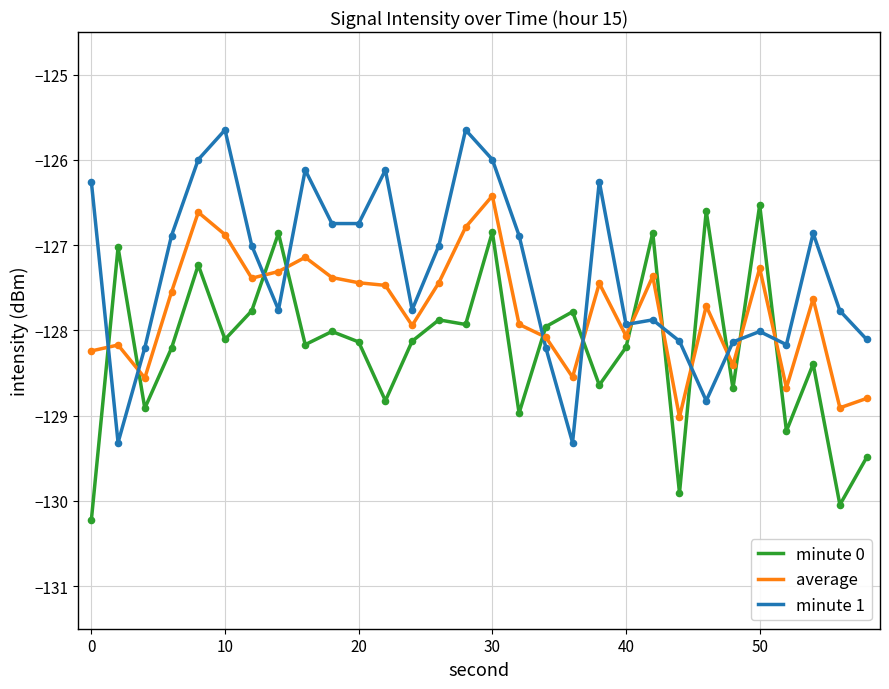

What are all the series names shown in the legend?

minute 0, average, minute 1